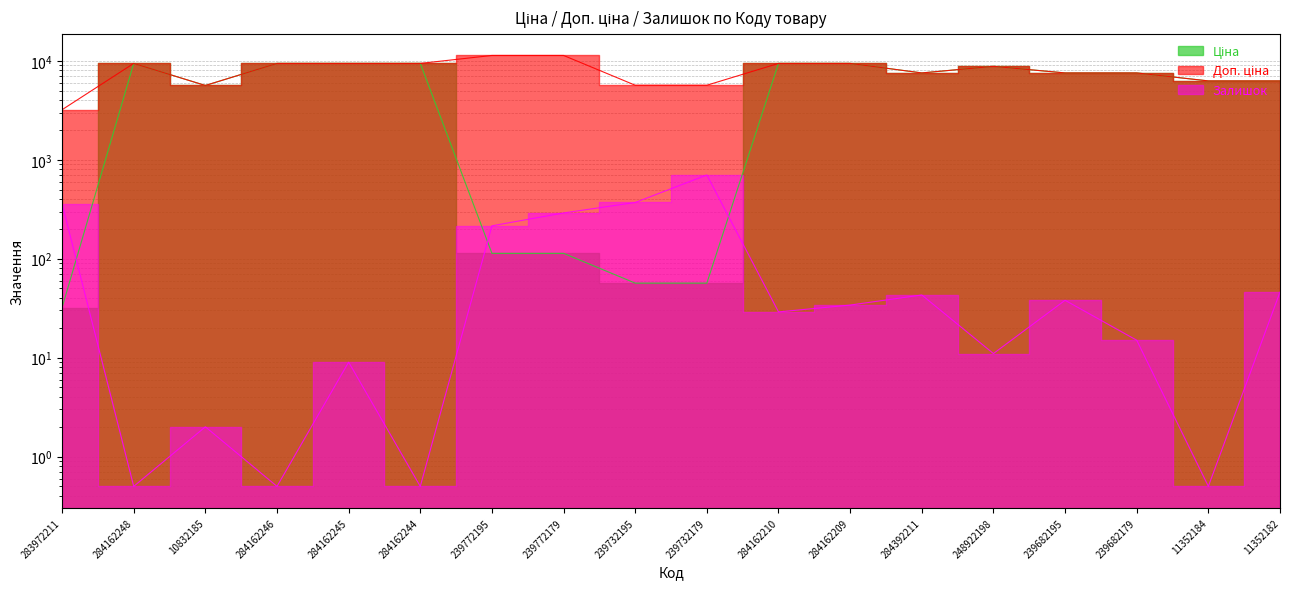

Which label corresponds to the smallest value in the chart?

284162248